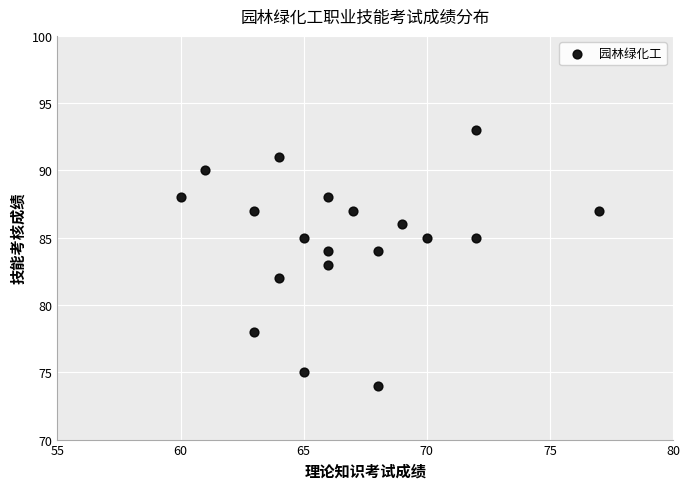

What is the range of X values (max minus min)?

17